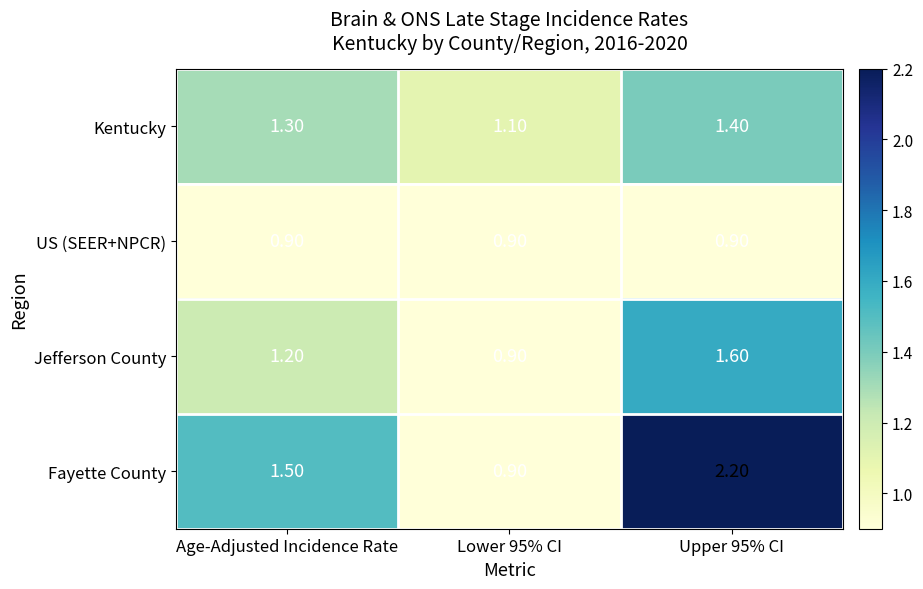

What is the average value of the Kentucky series?

1.3